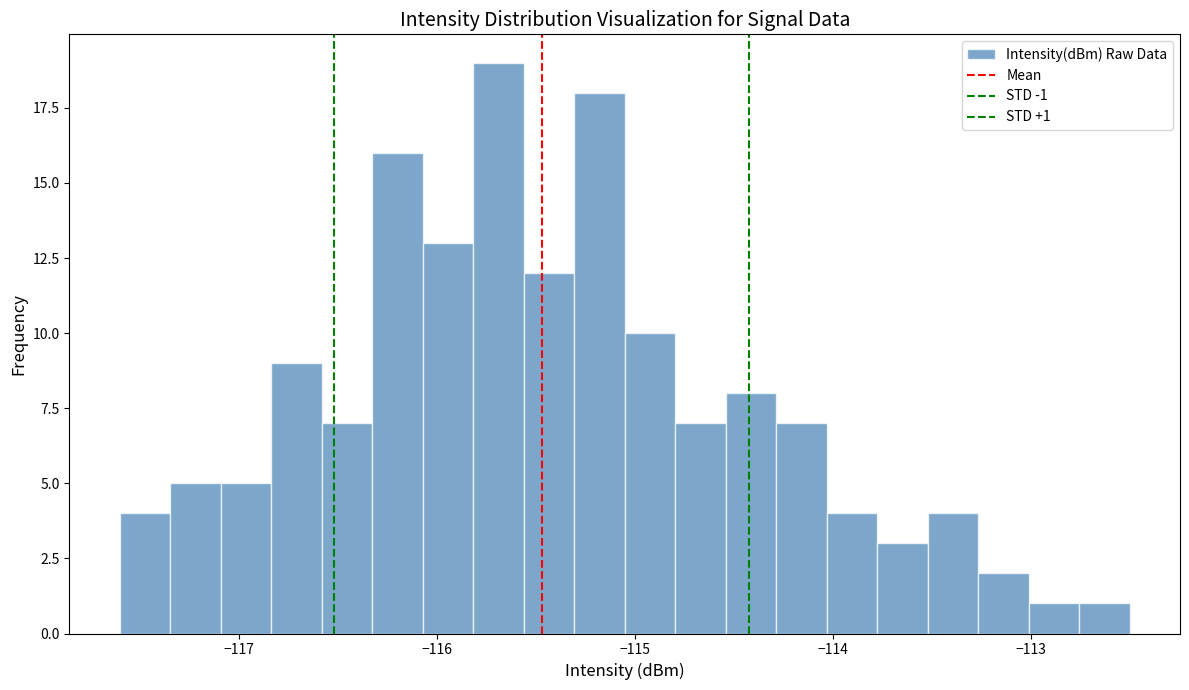

Around what value on the x-axis is the tallest bar? Give the approximate position of its centre, as read against the axis.

-115.7